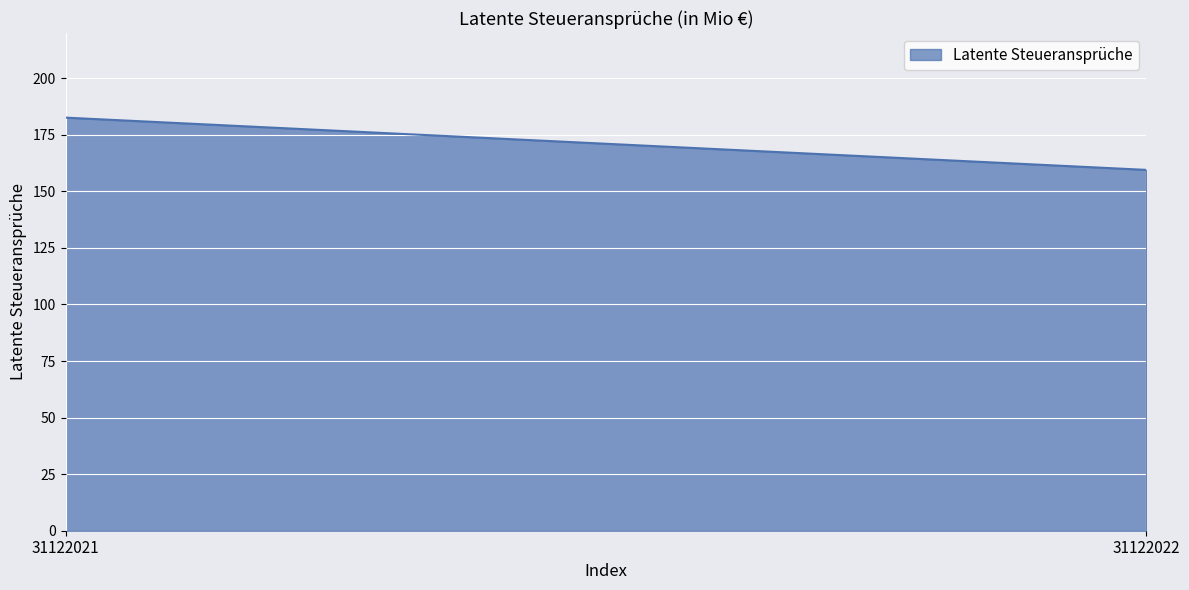

How many lines are shown in the chart?

1